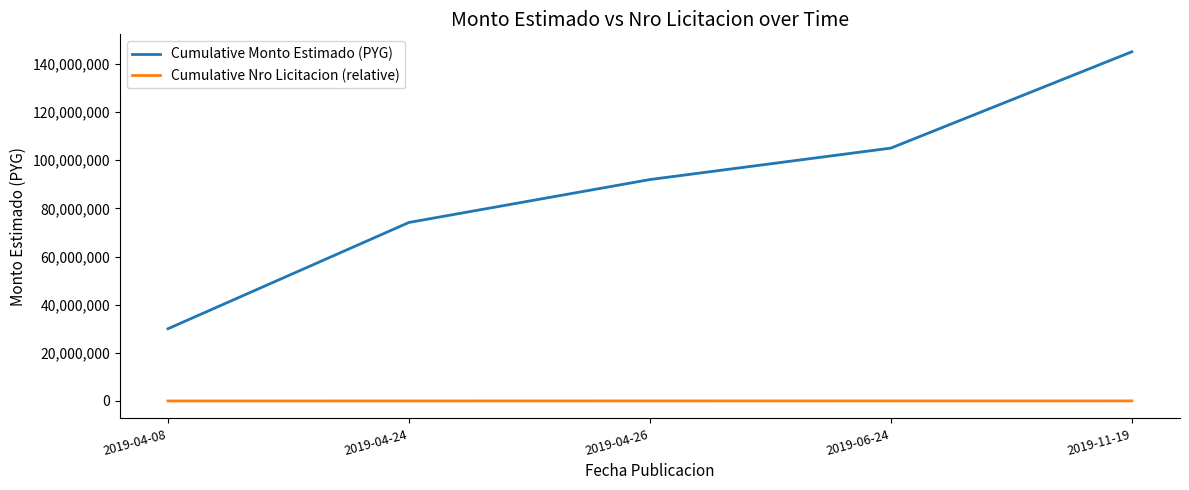

True or false: Cumulative Monto Estimado (PYG) and Cumulative Nro Licitacion (relative) intersect in this chart.

False